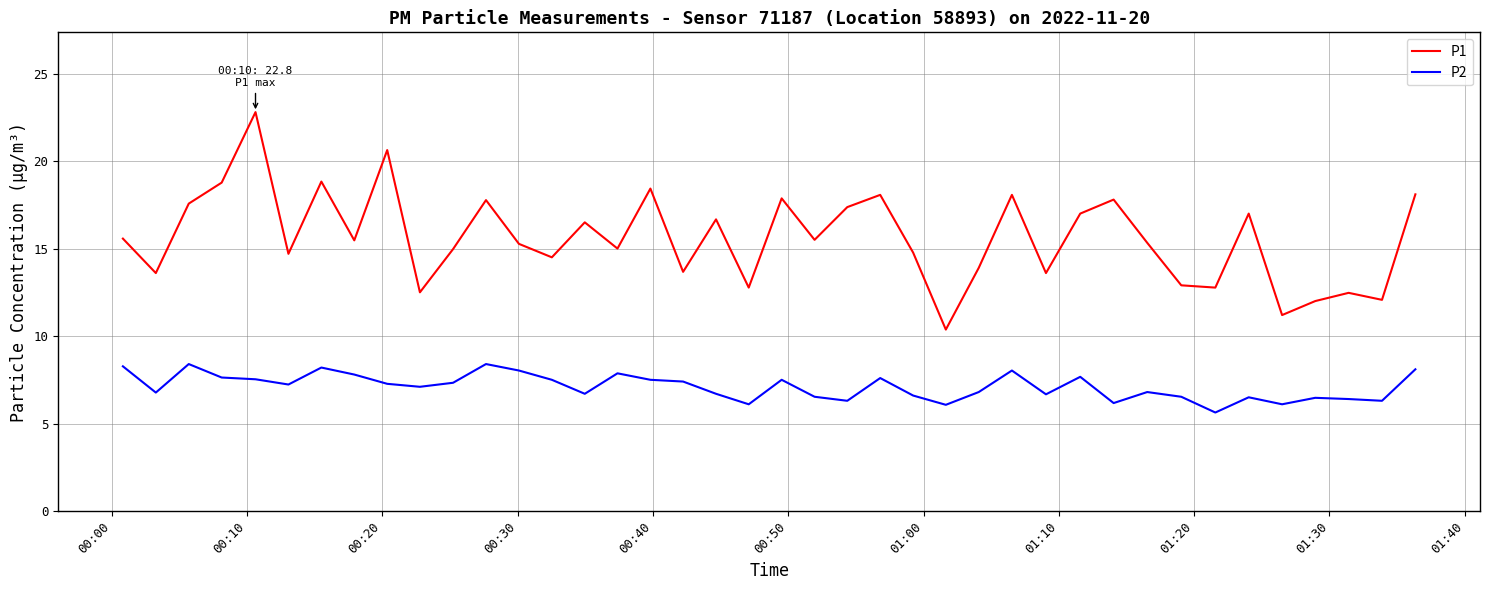

What is the difference between the maximum and minimum values in the P2 series?

2.8